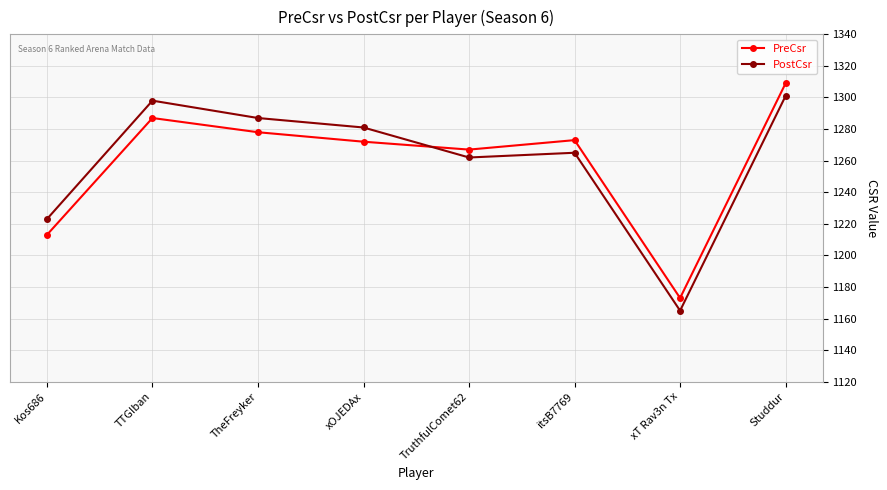

How many interior local peaks does the PreCsr series have?

2